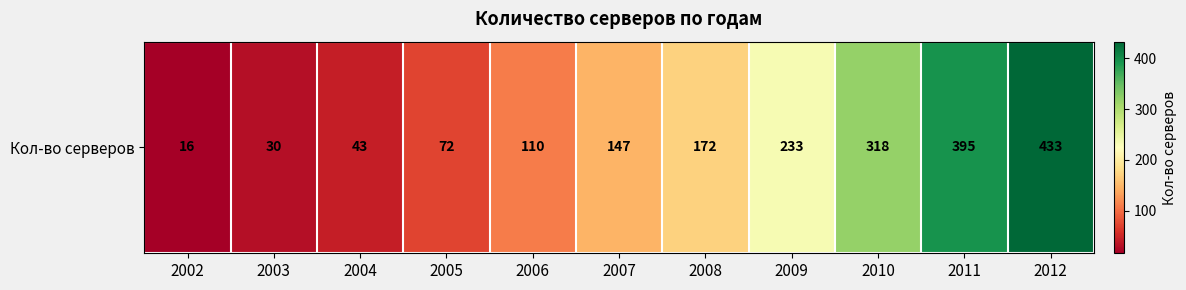

Reading right to left, what are all the values shown in this chart?

433	395	318	233	172	147	110	72	43	30	16